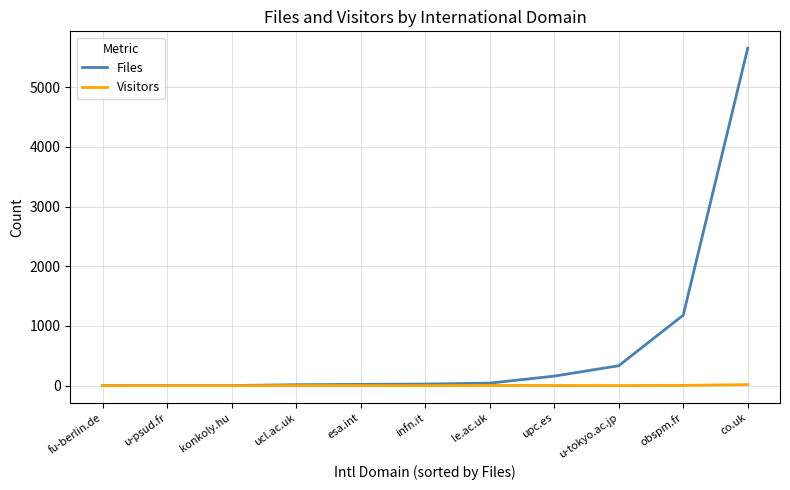

What position from the left is esa.int?

5